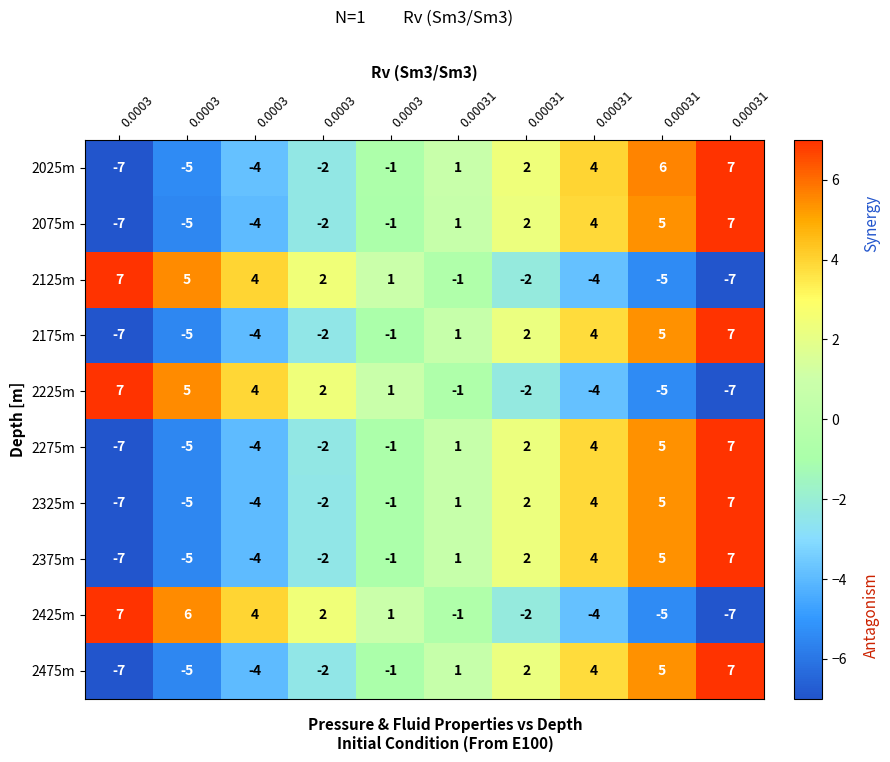

How many series are shown in this chart?

10